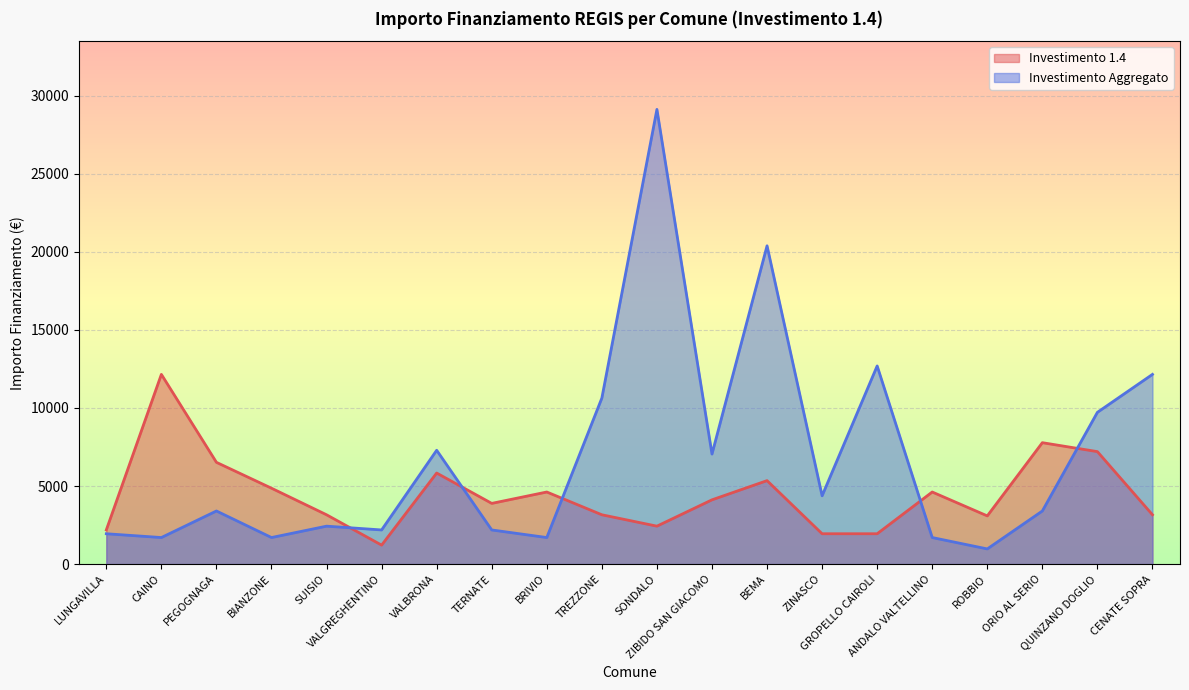

The Investimento 1.4 series shows 4173 at ROBBIO. True or false?

False